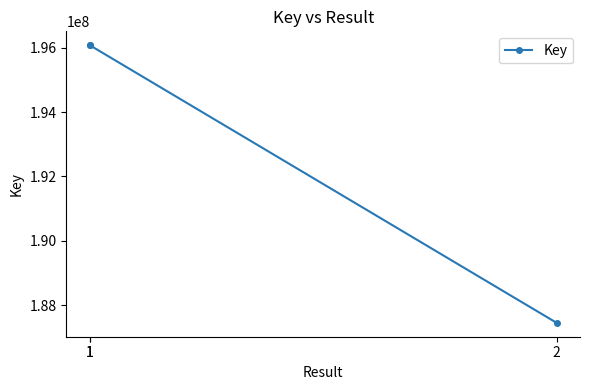

What is the change in value from 1 to 2?

-8631563